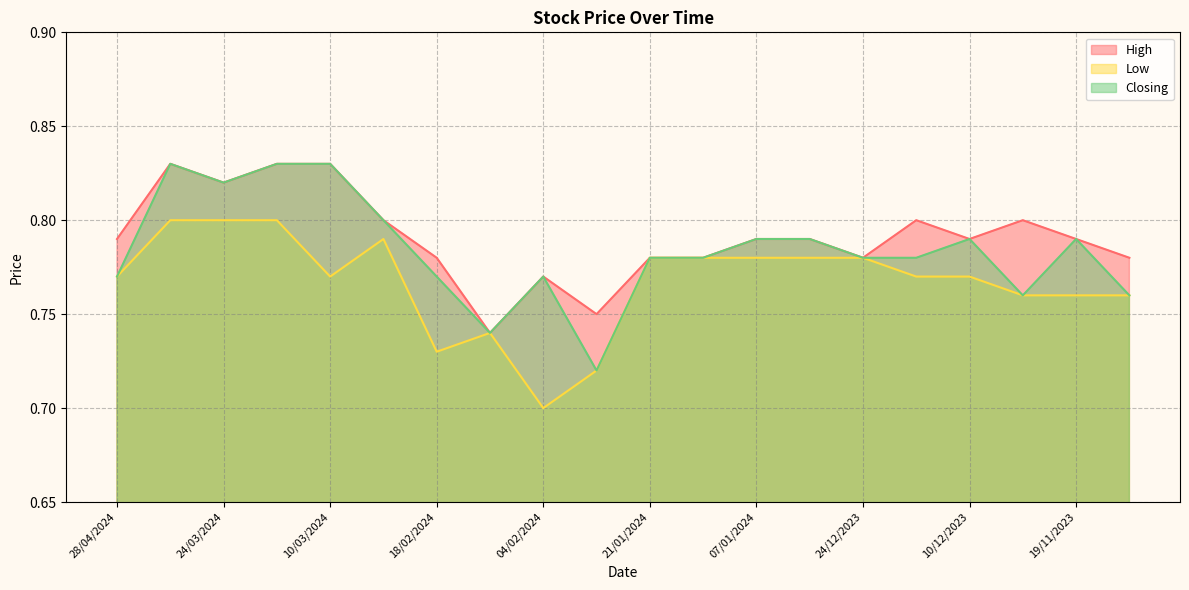

What is the total value across all series at 24/03/2024?

2.4